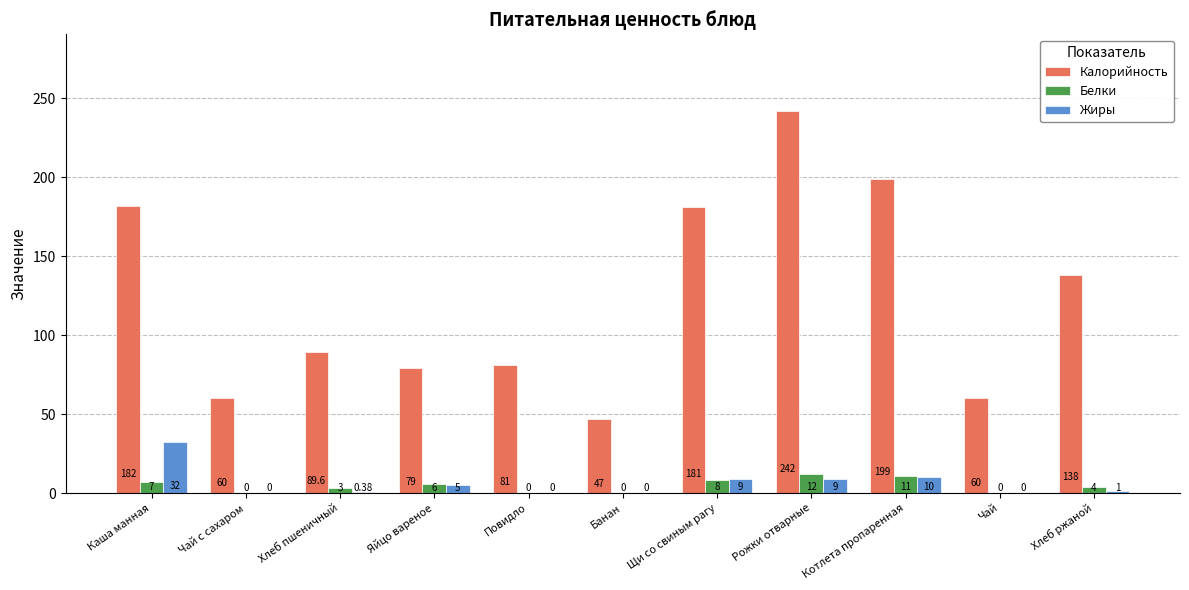

The Калорийность series shows 29.3 at Яйцо вареное. True or false?

False